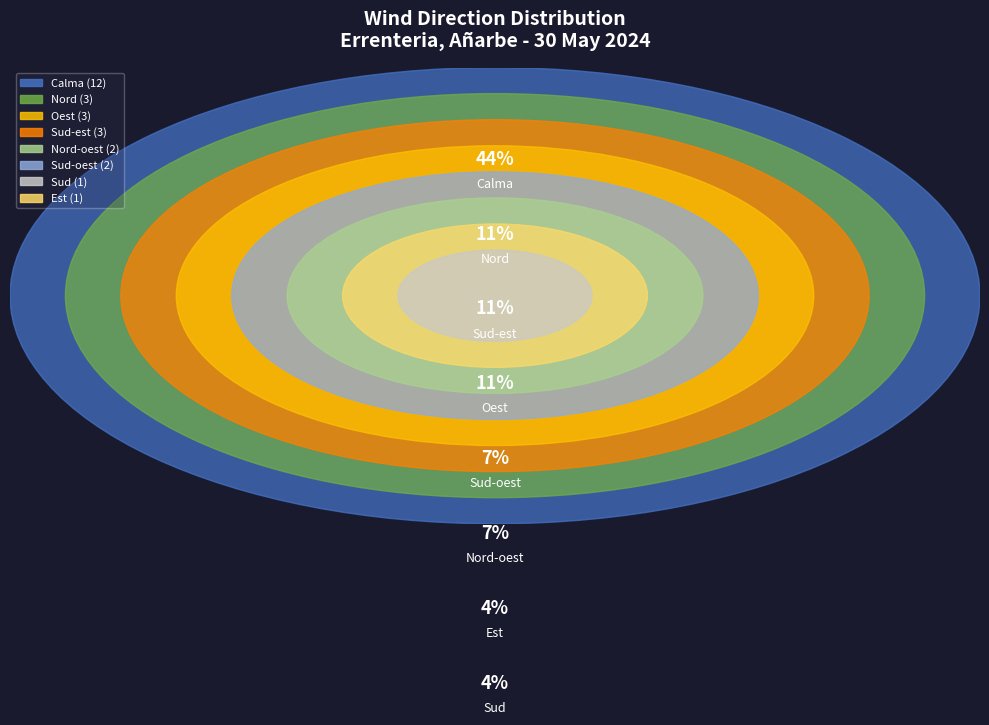

The Sud-oest slice represents 1% of the pie. True or false?

False